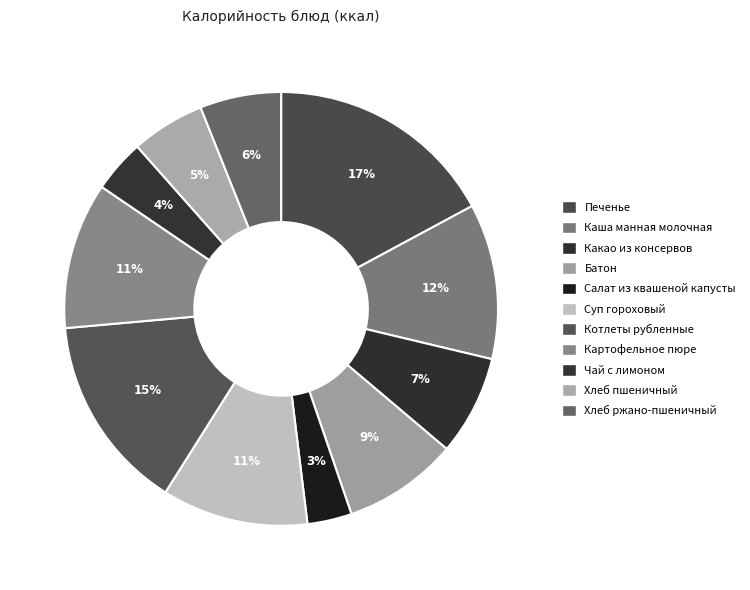

What percentage do Каша манная молочная and Какао из консервов together represent?

19.0%